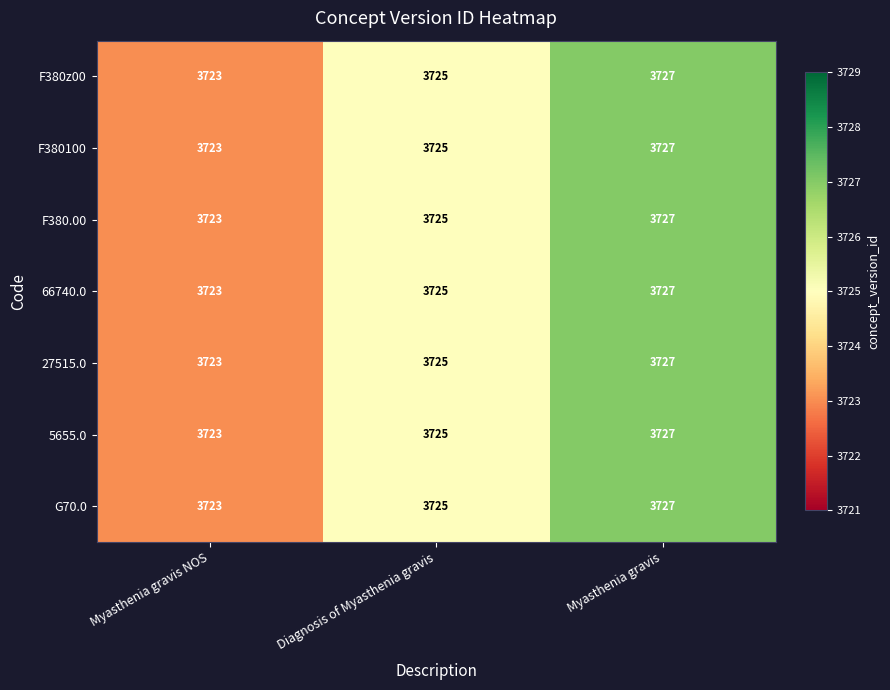

At which category is the sum across all series the highest?

Myasthenia gravis